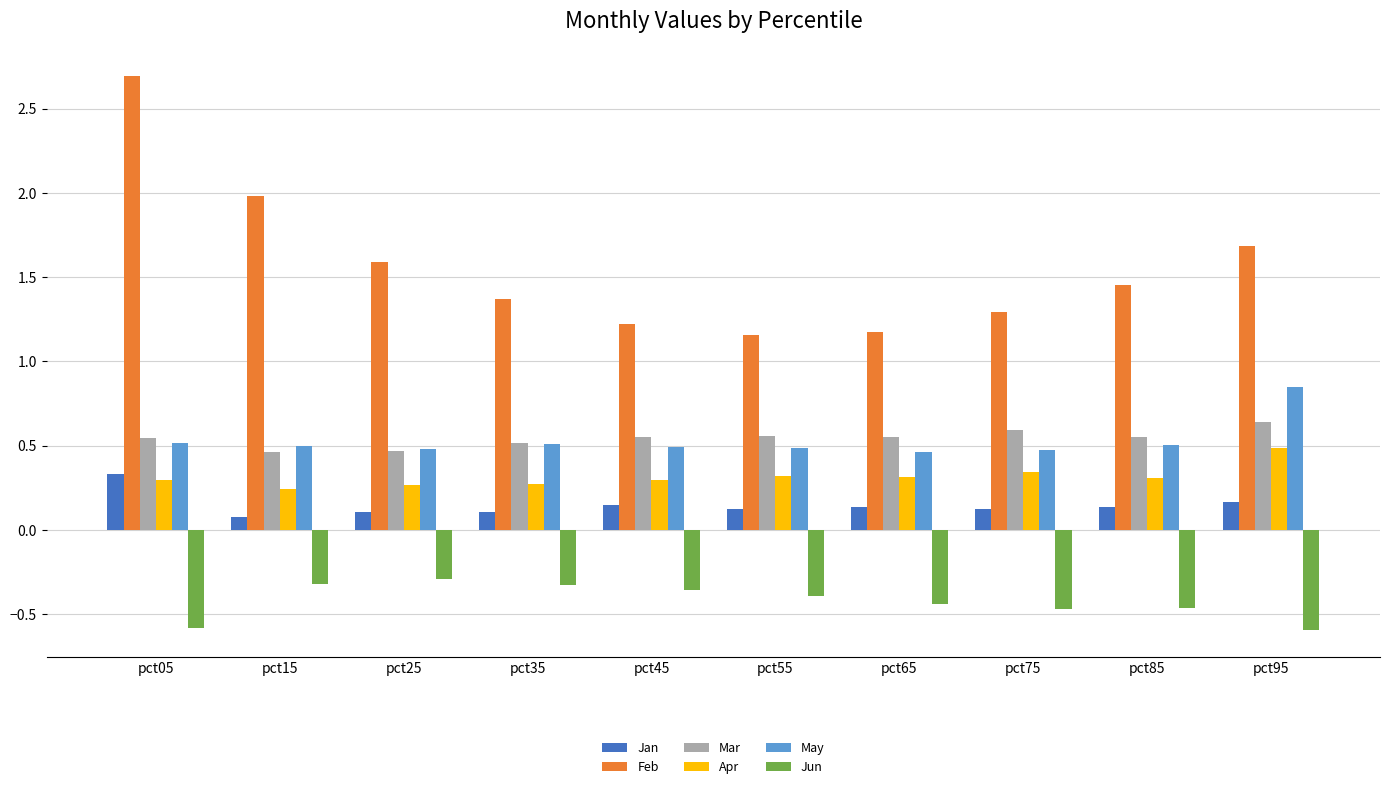

Is the value of Feb at pct65 greater than the value of Apr at pct55?

Yes